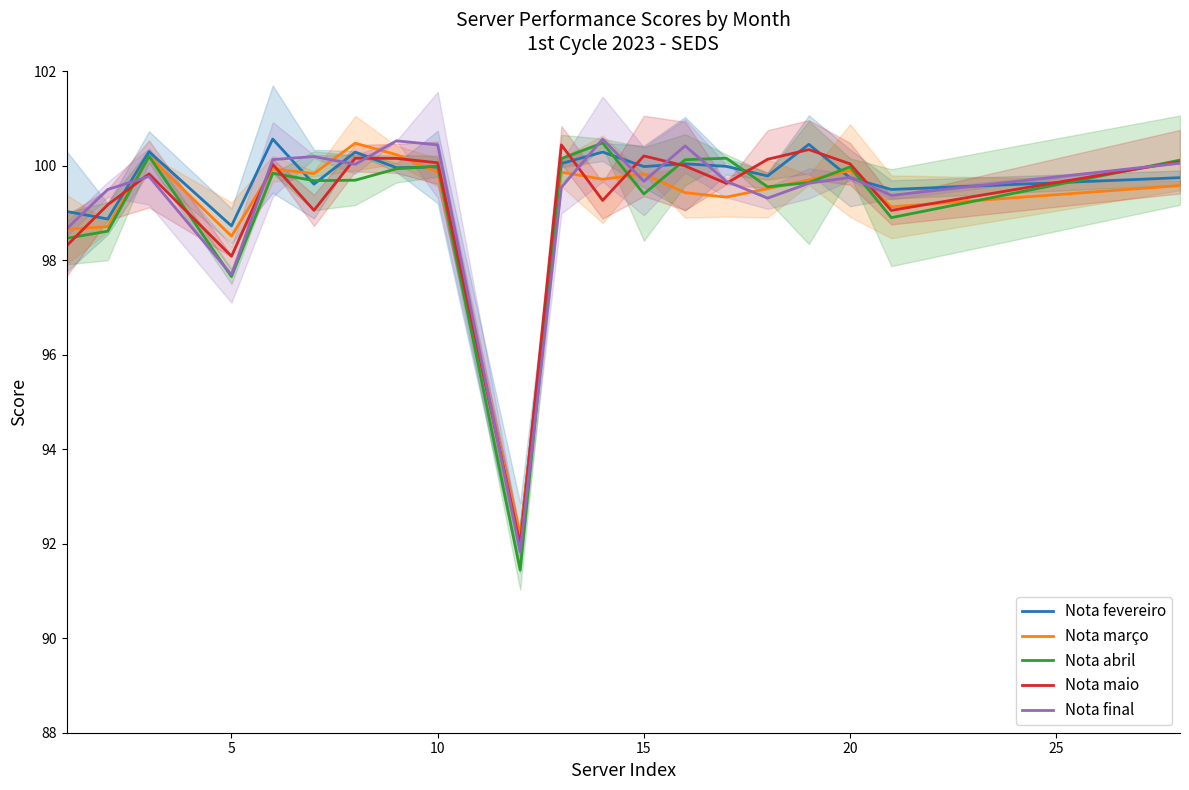

What is the lowest value of the Nota maio series?

92.0